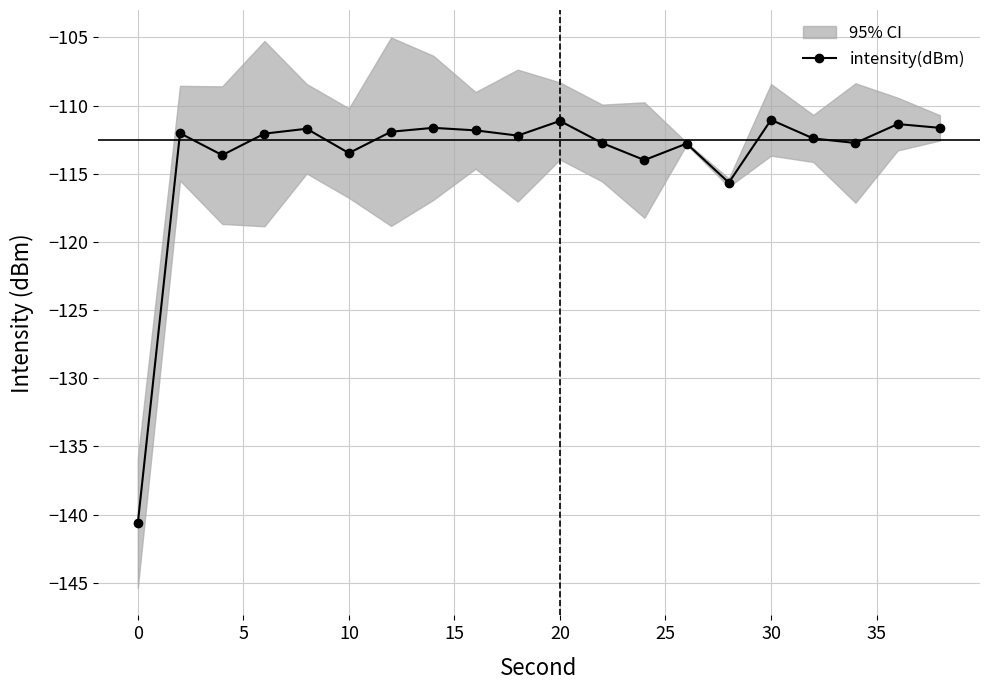

Reading left to right, list all the values displayed in this chart.

-140.6	-112.0	-113.6	-112.1	-111.7	-113.5	-111.9	-111.6	-111.8	-112.2	-111.1	-112.8	-114.0	-112.8	-115.7	-111.0	-112.4	-112.7	-111.4	-111.6